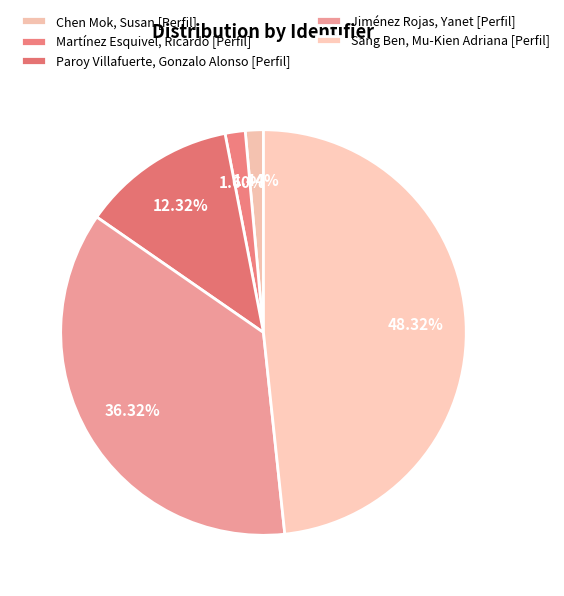

Is there any slice that represents more than half of the pie?

No